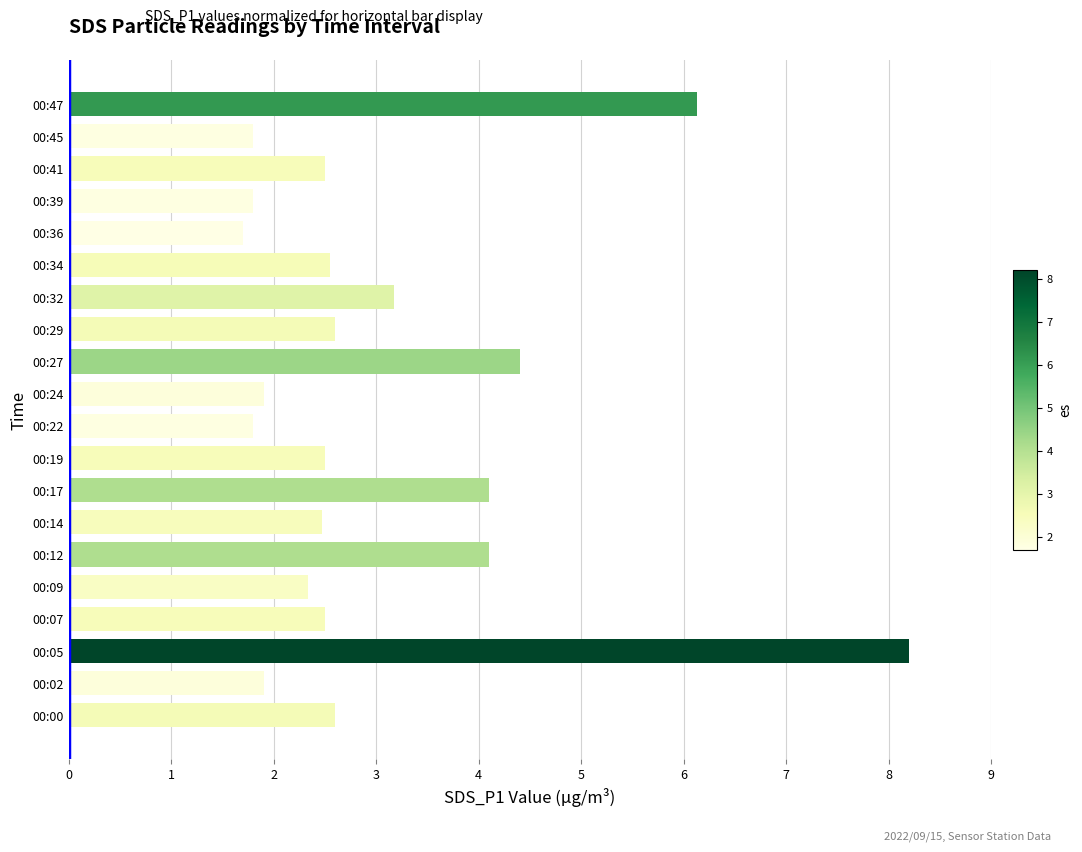

What is the change in value from 00:09 to 00:36?

-0.6